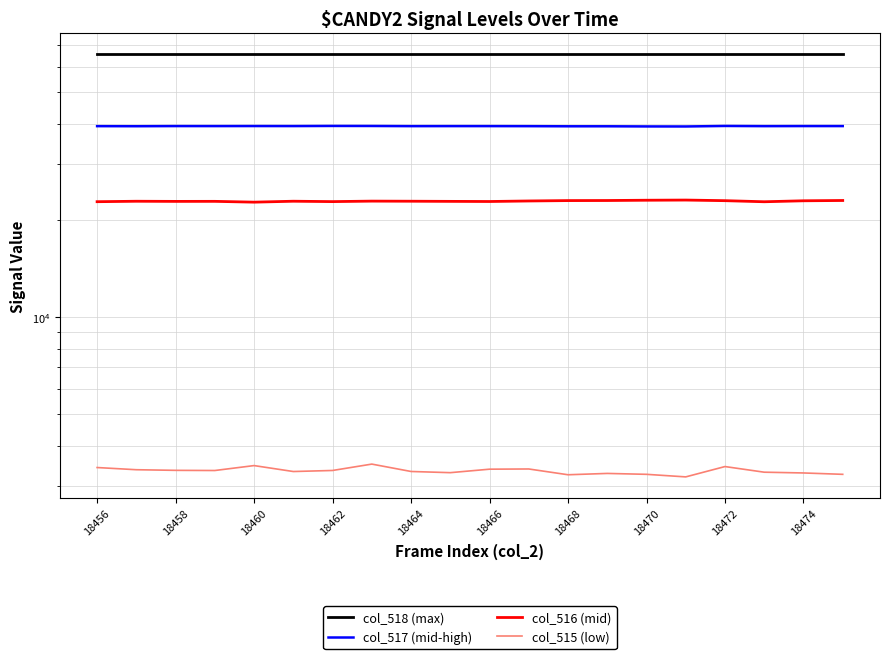

How many values in the col_515 (low) series are below 3345?

10